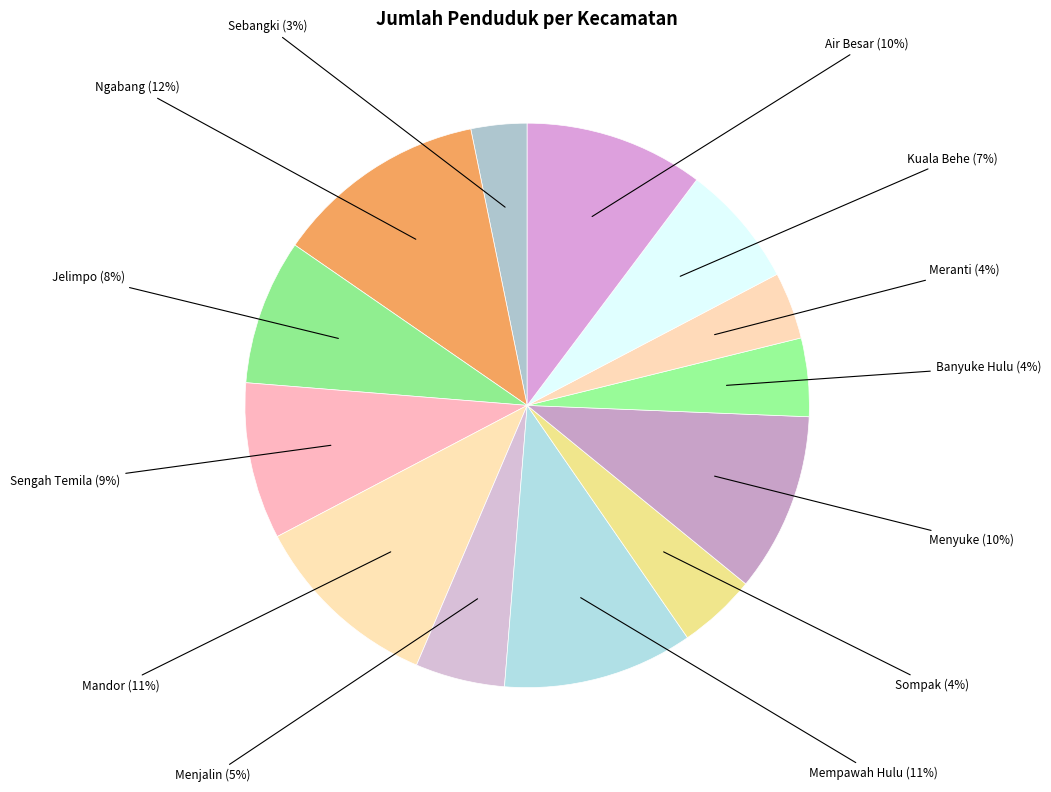

How many segments does this pie chart have?

13